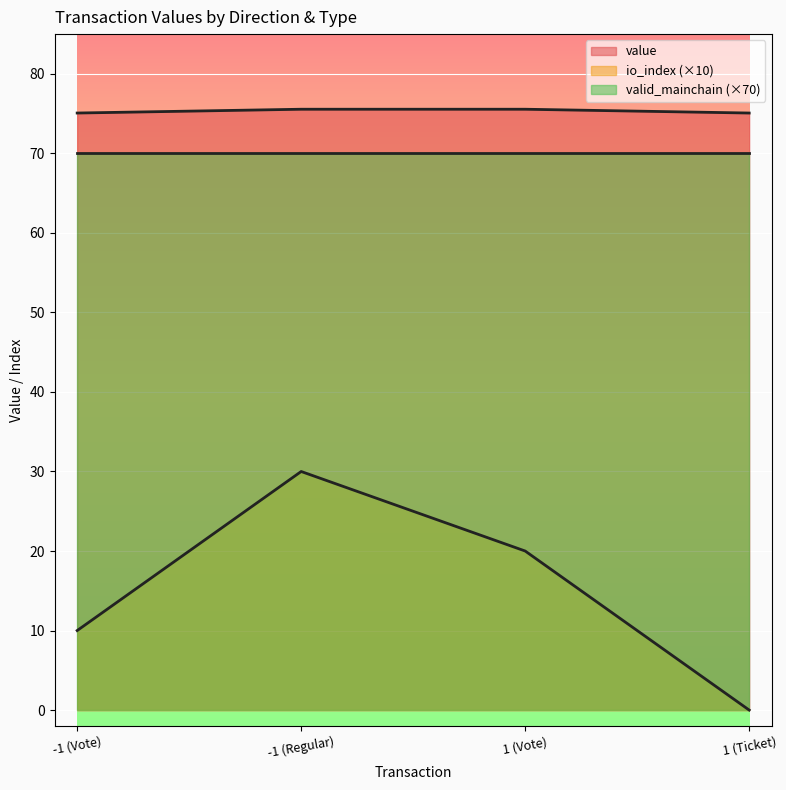

Count the number of data series in this chart.

3